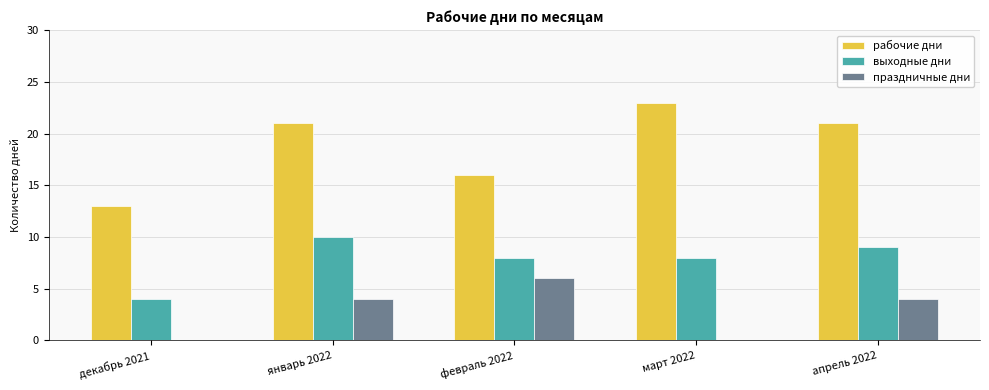

At which category does the chart reach its peak across all series?

март 2022